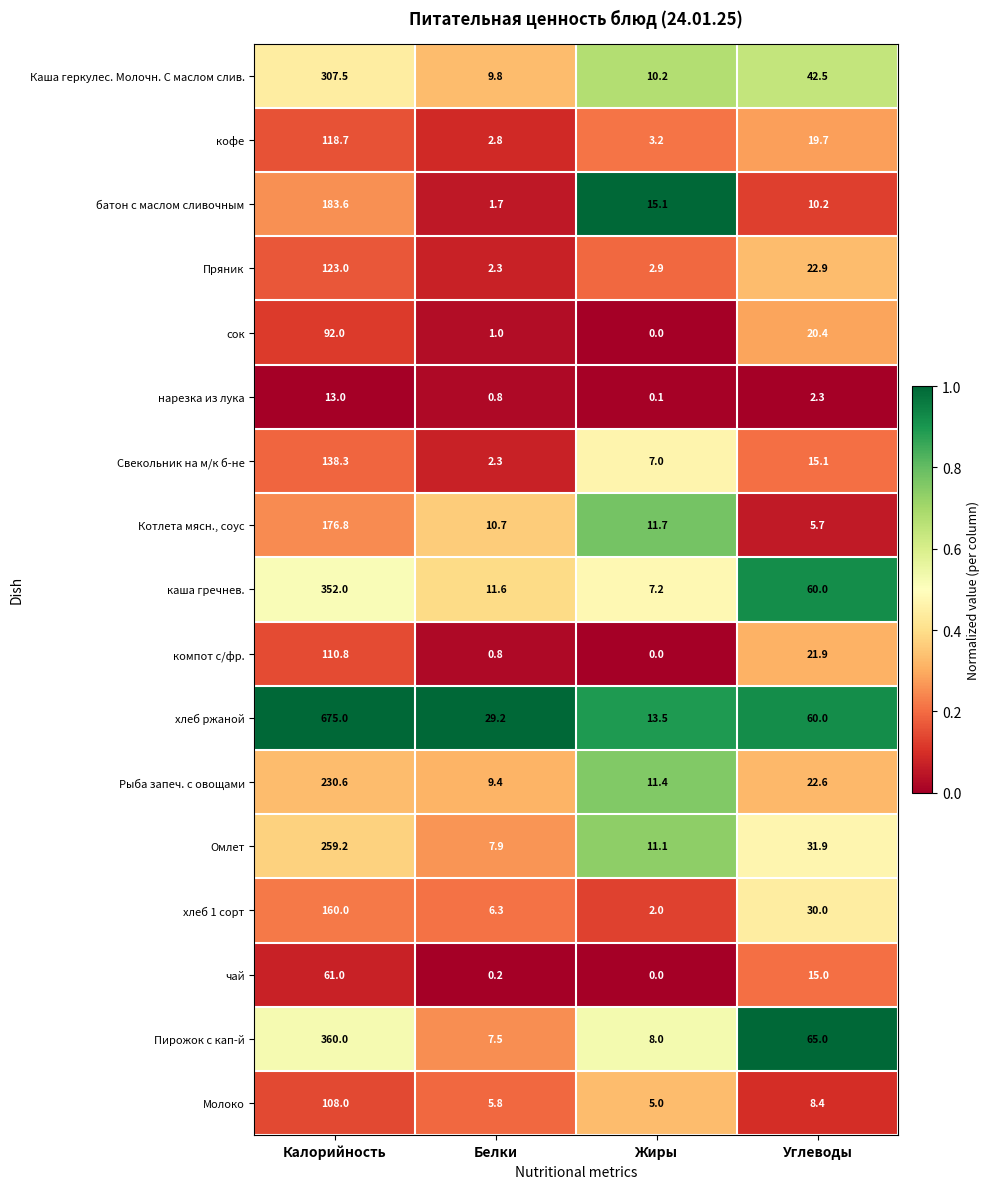

What is the spread (max minus min) of values at Углеводы?

62.7